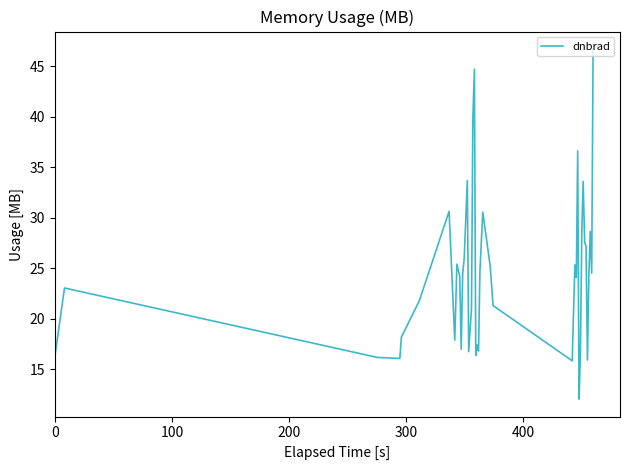

What is the maximum value shown in the chart?

46.7